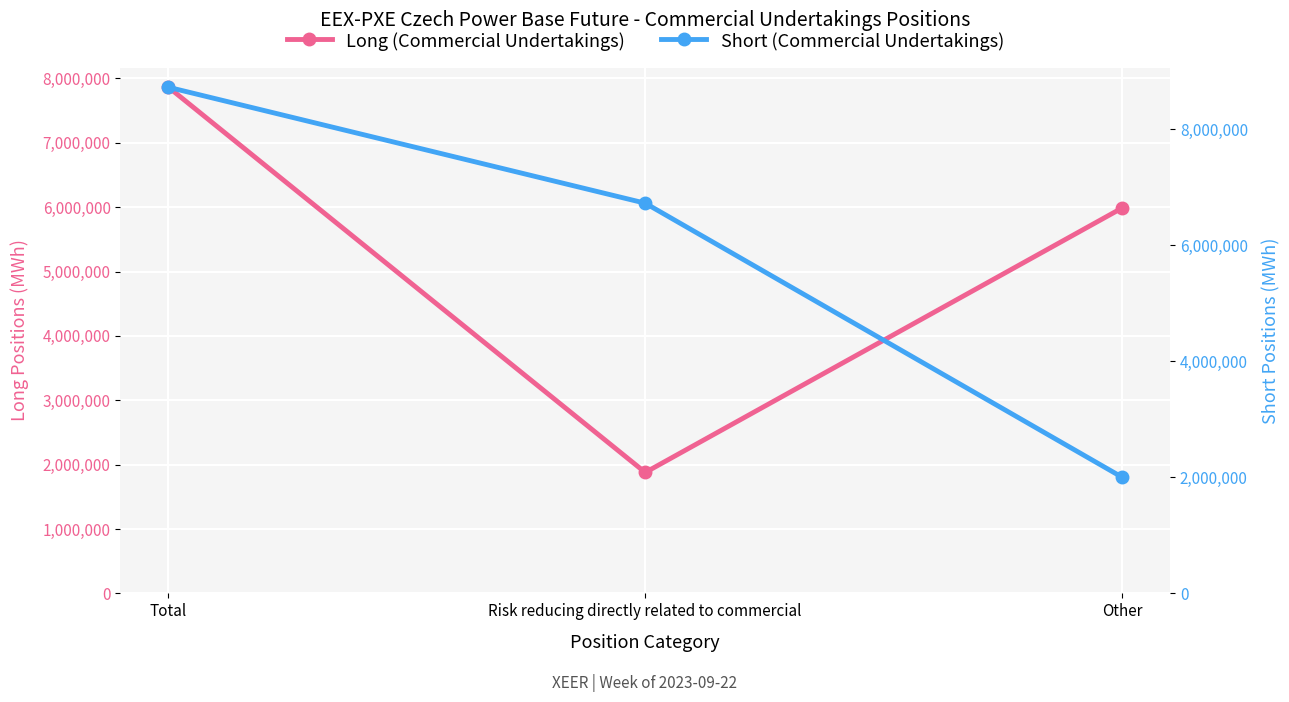

How many data points in Long (Commercial Undertakings) are less than 5989743?

1